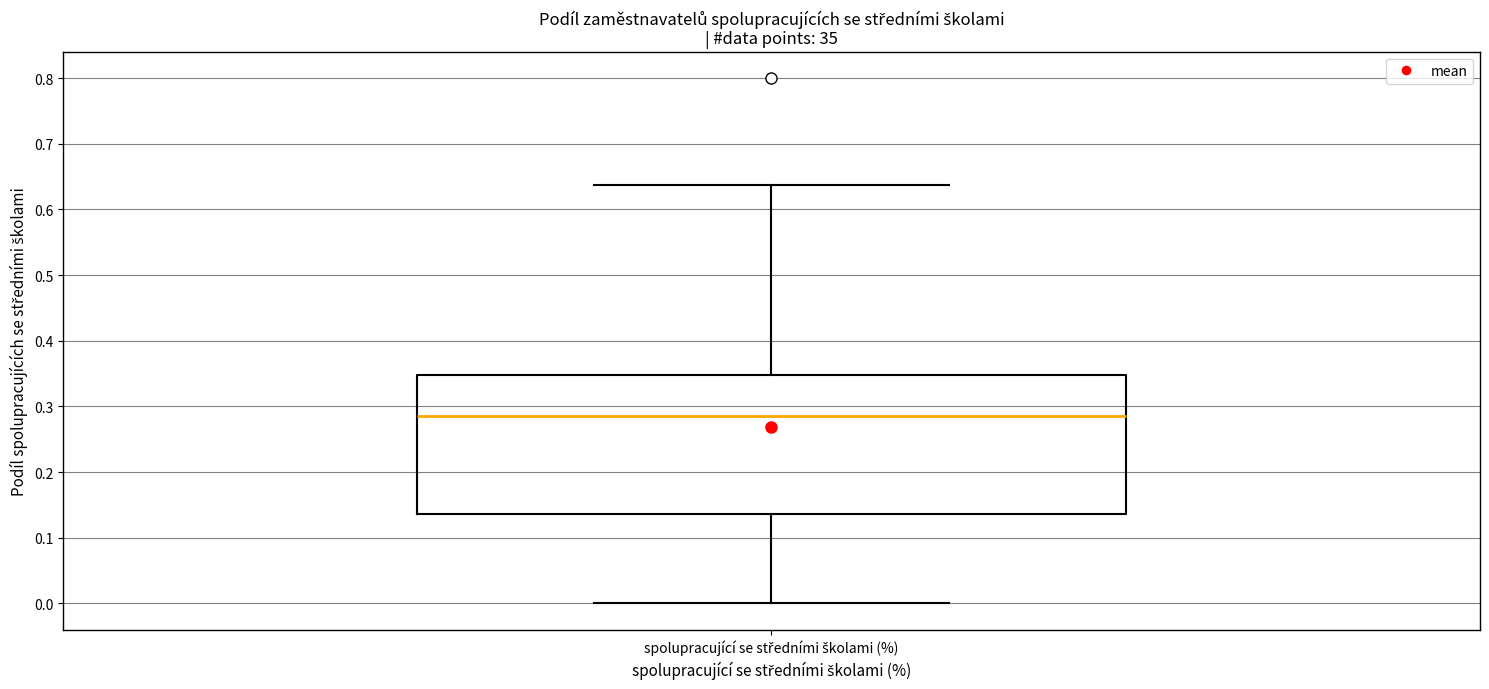

Read this box plot against the y-axis: the position of the median line, the range covered by the box, and the ends of both whiskers. The values are not printed on the chart, so give them approximately, as read against the axis.

median 0.29, box 0.14 to 0.35, whiskers 0.00 to 0.64